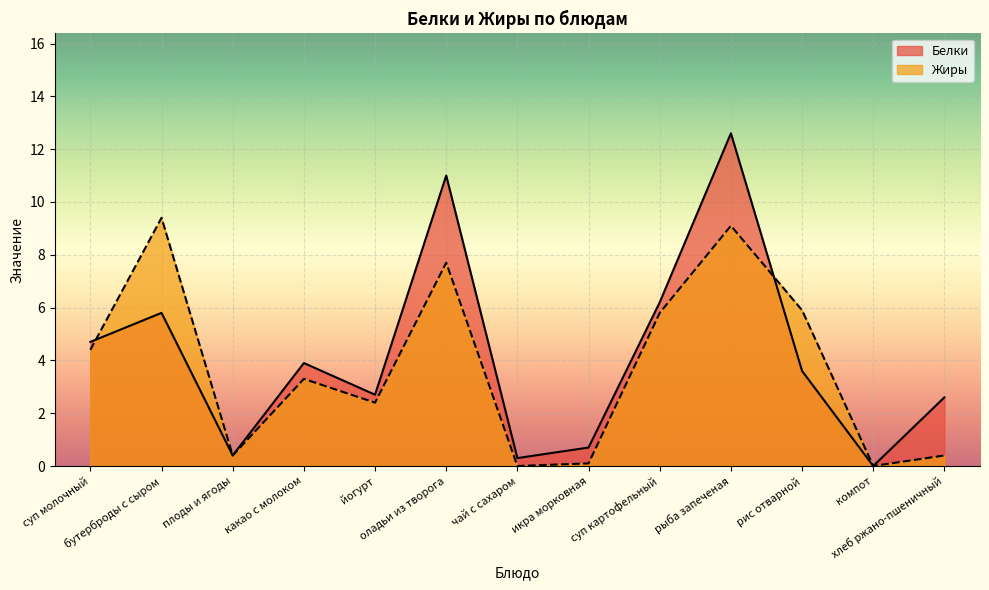

What is the difference between the Белки values at икра морковная and плоды и ягоды?

0.3